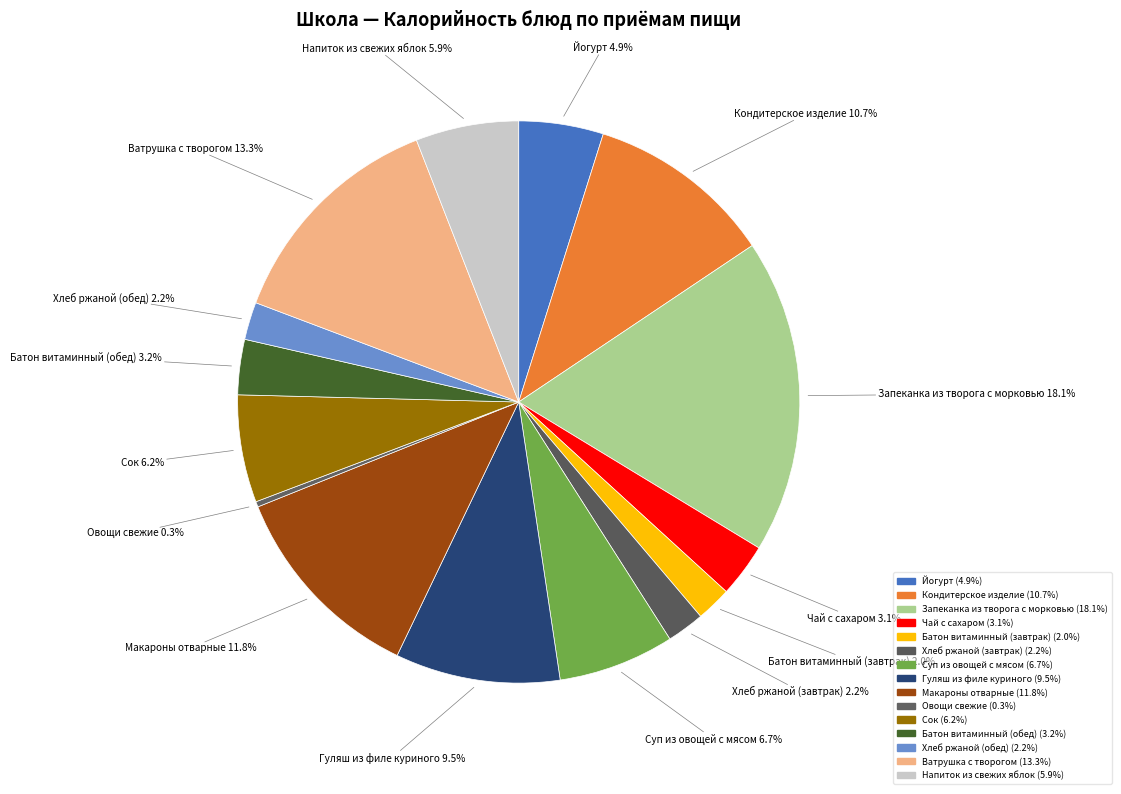

How many segments does this pie chart have?

15